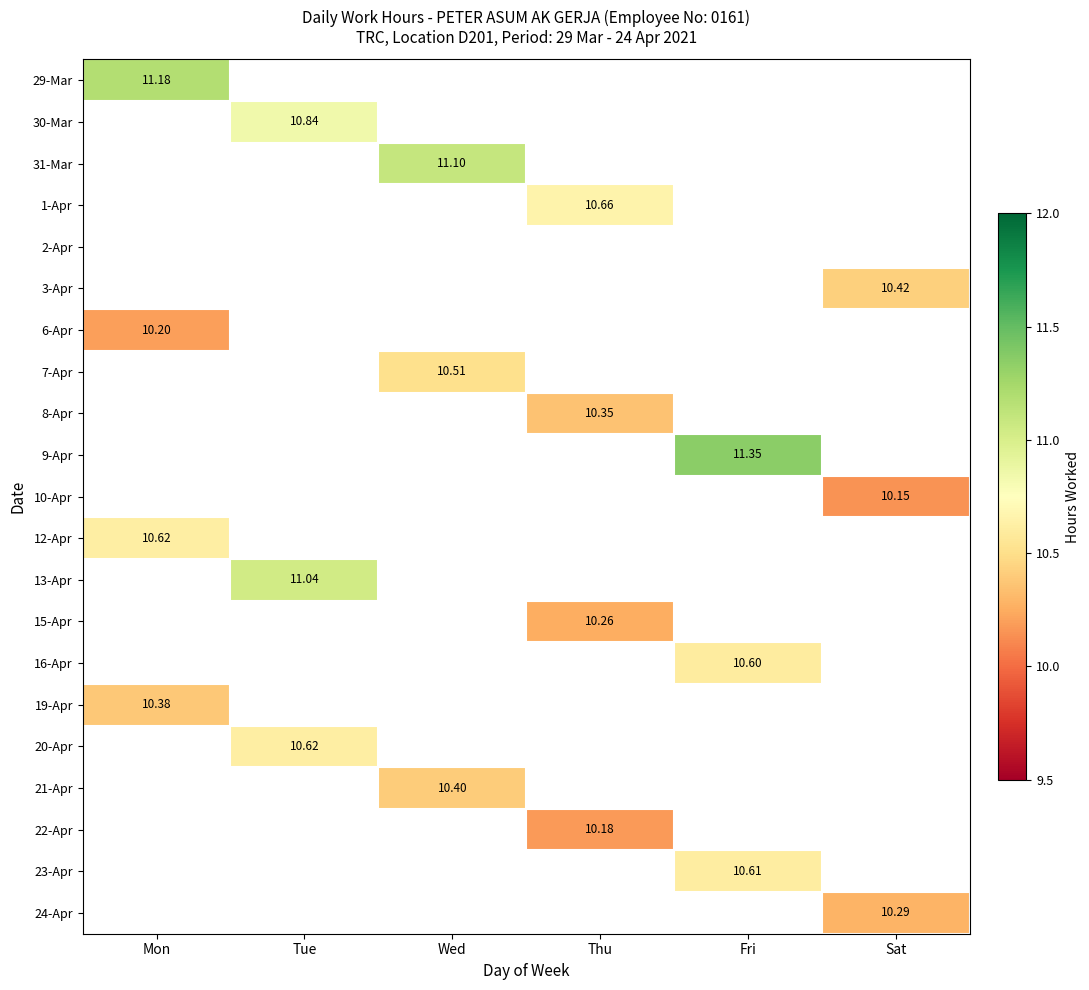

What is the minimum value shown in the chart?

10.2